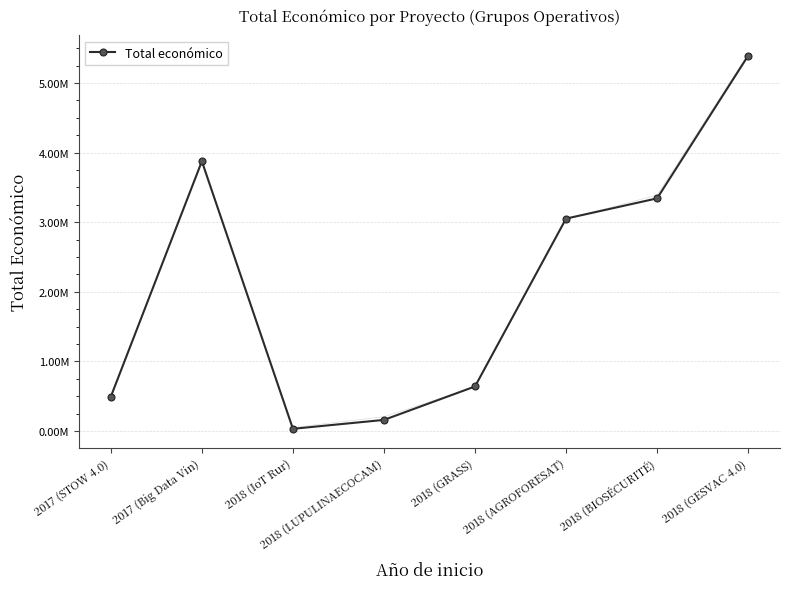

Rank the categories by value from lowest to highest.

2018 (IoT Rur), 2018 (LUPULINAECOCAM), 2017 (STOW 4.0), 2018 (GRASS), 2018 (AGROFORESAT), 2018 (BIOSÉCURITÉ), 2017 (Big Data Vin), 2018 (GESVAC 4.0)